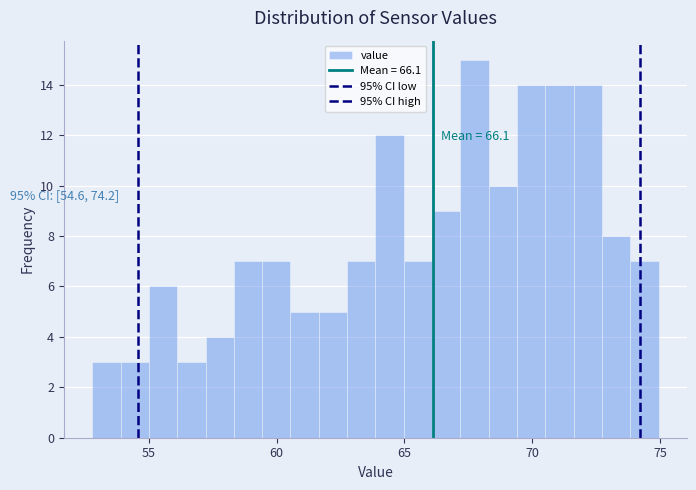

Read against the x-axis, roughly where is the centre of the tallest bar?

67.5